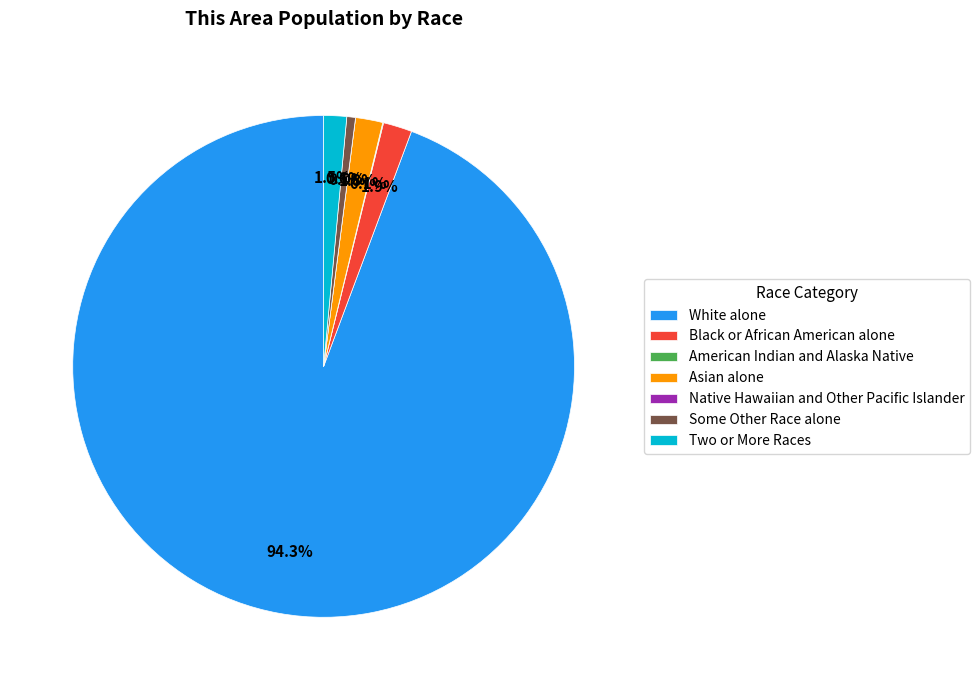

How much of the chart is everything except American Indian and Alaska Native?

99.9%